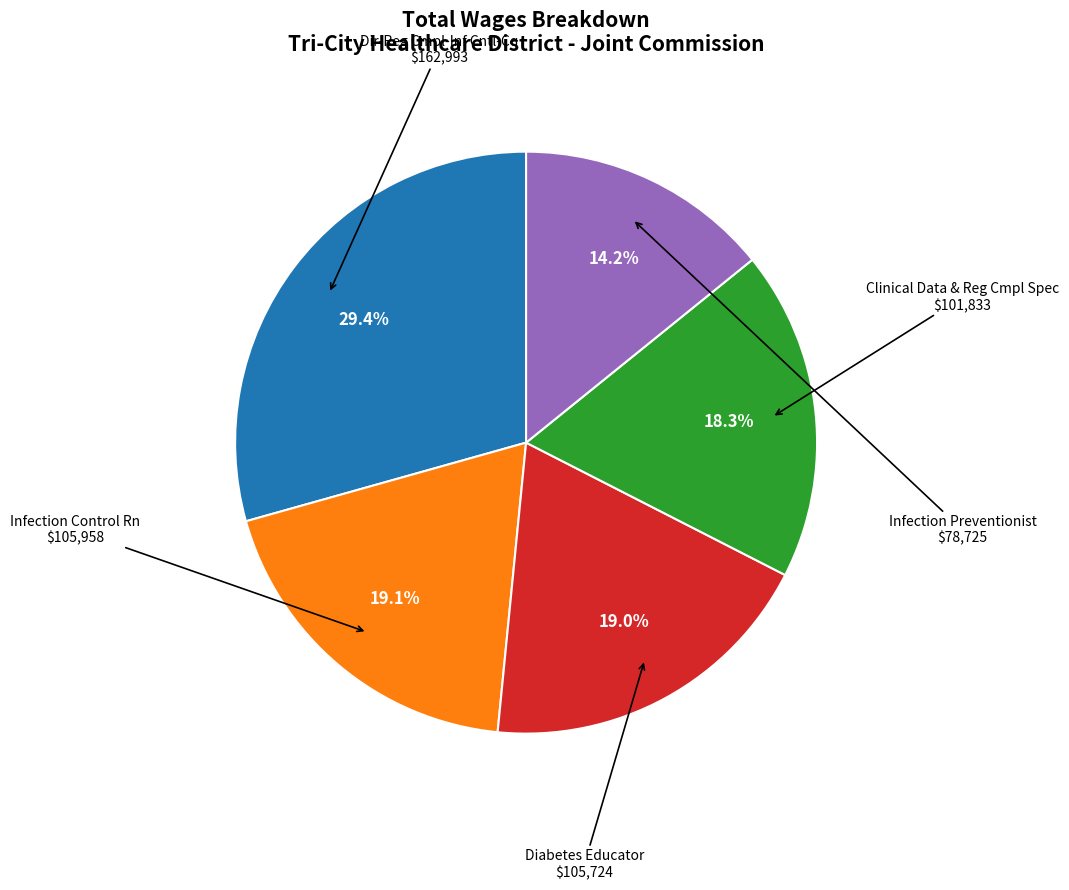

Is there any slice that represents more than half of the pie?

No